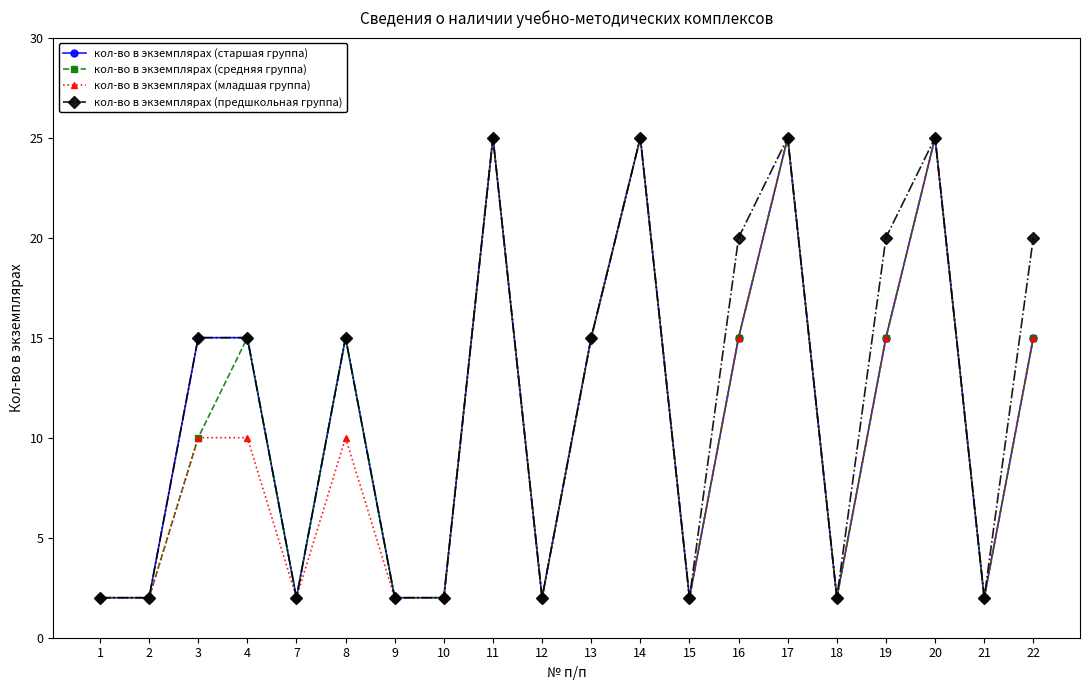

True or false: кол-во в экземплярах (старшая группа) has more than 1 points higher than both neighbors.

True